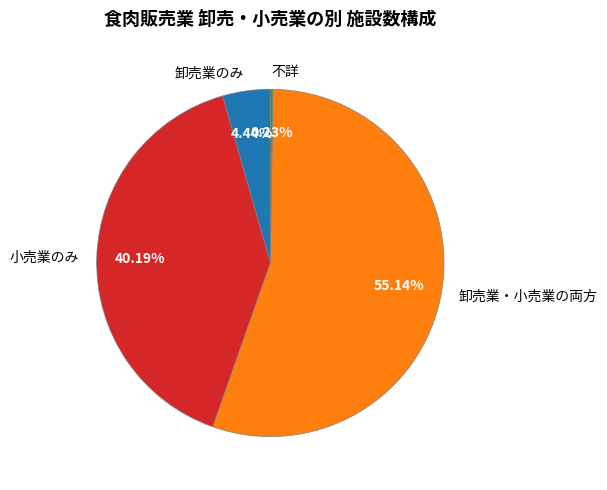

To the nearest percent, what portion does 卸売業のみ represent?

4%